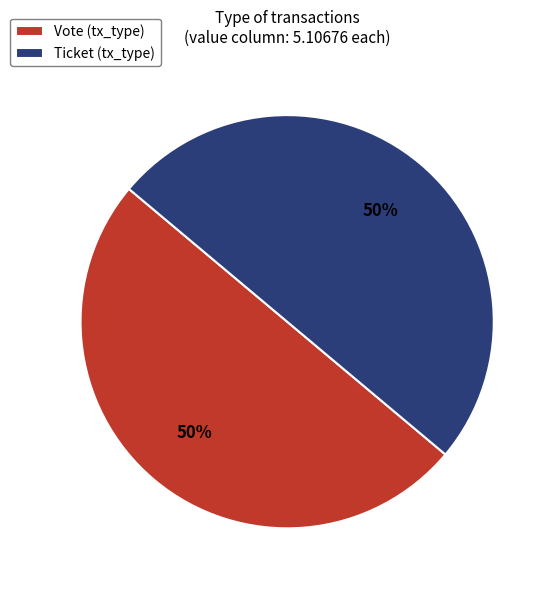

How many segments does this pie chart have?

2